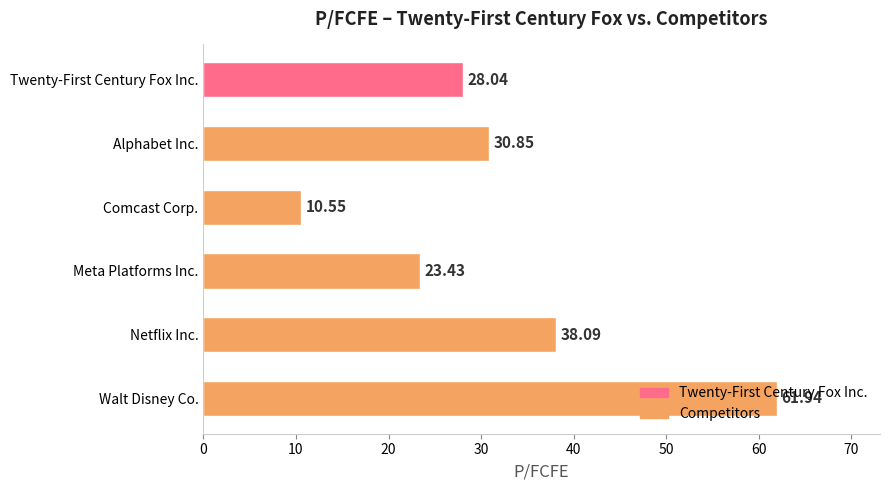

Rank the categories by value from lowest to highest.

Comcast Corp., Meta Platforms Inc., Twenty-First Century Fox Inc., Alphabet Inc., Netflix Inc., Walt Disney Co.